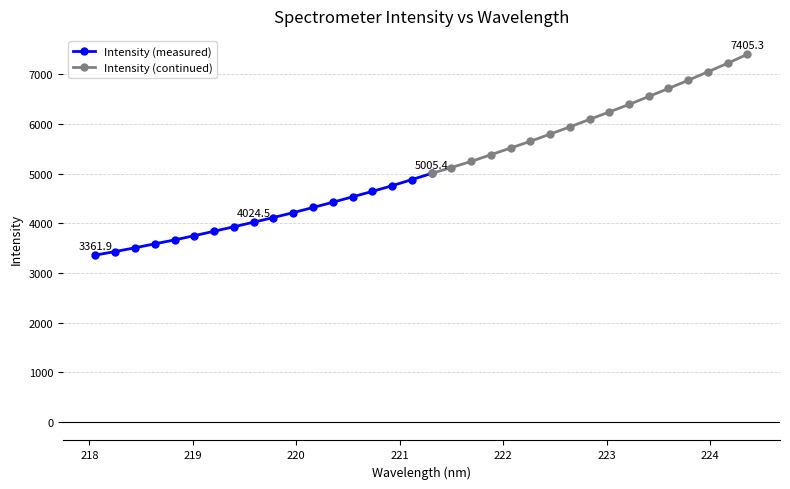

Between 220.3533 and 219.3979, which is larger?

220.3533